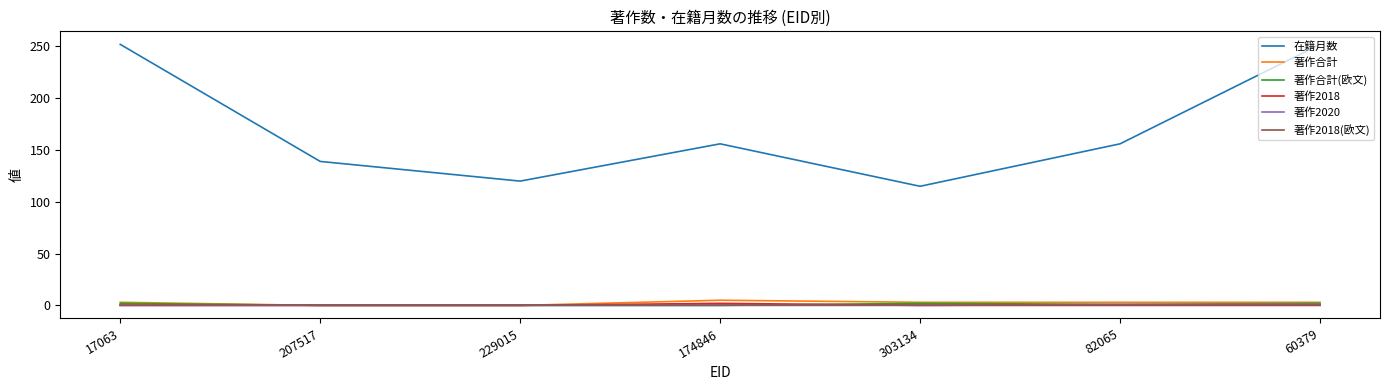

True or false: 著作合計(欧文) and 在籍月数 intersect in this chart.

False